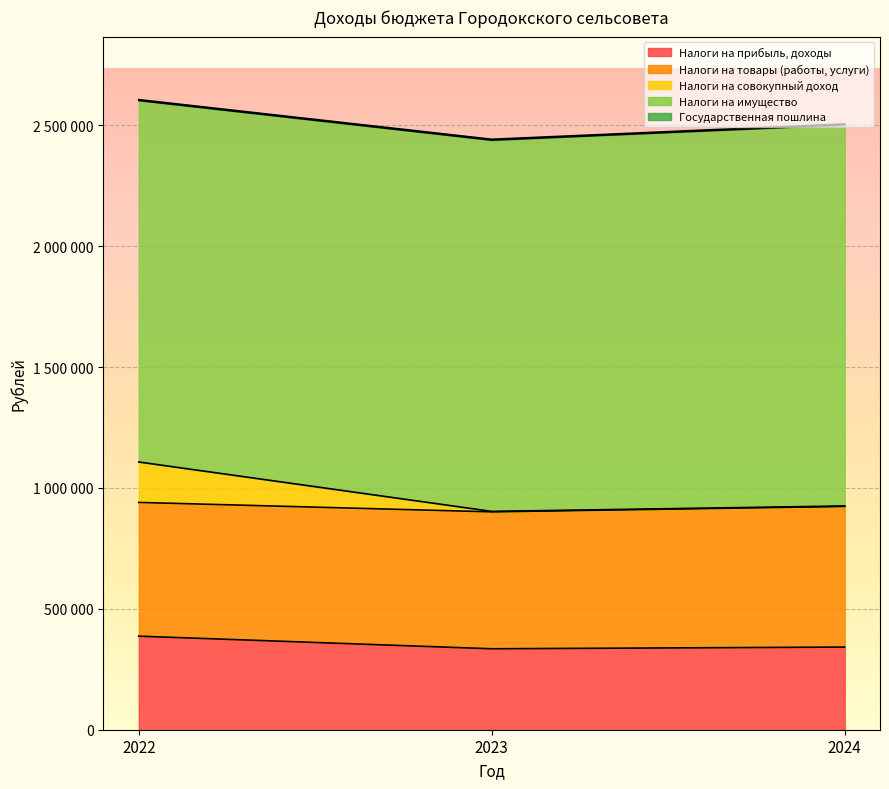

Which series has the widest spread of values?

Налоги на совокупный доход